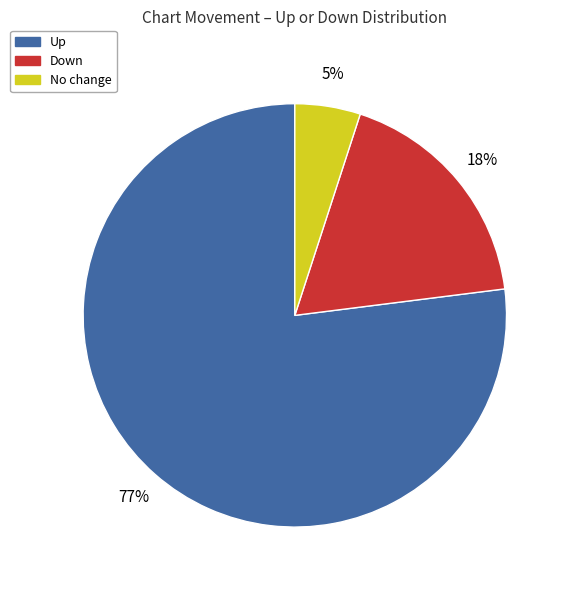

To the nearest percent, what is the difference between the largest and smallest slice percentages?

72%